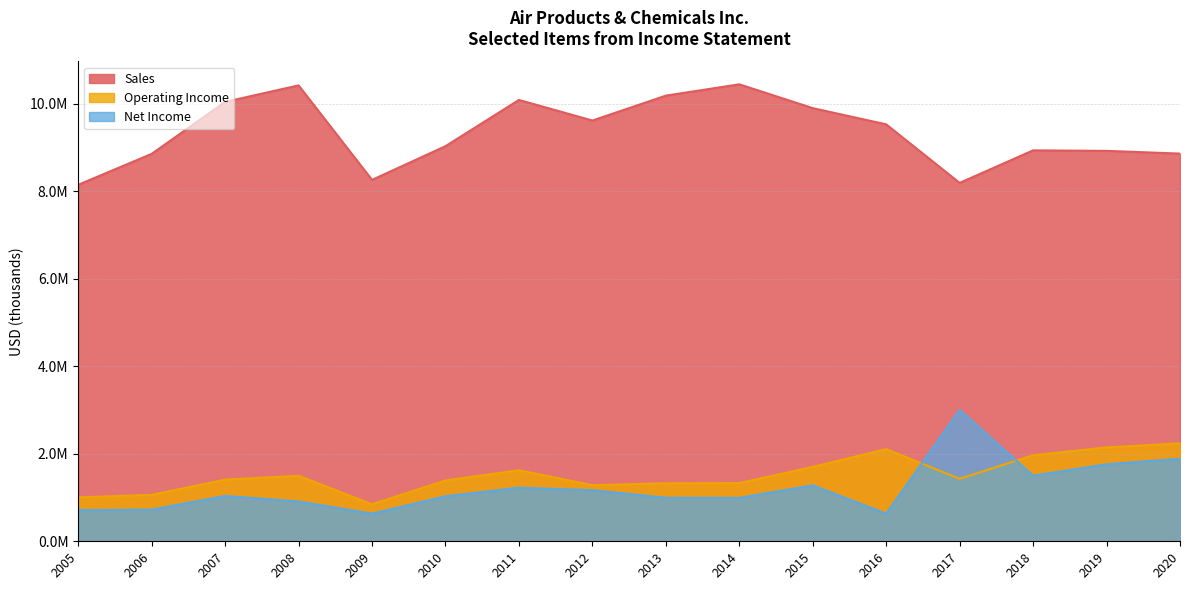

What is the sum of the Net Income values at 2013 and 2020?

2880900